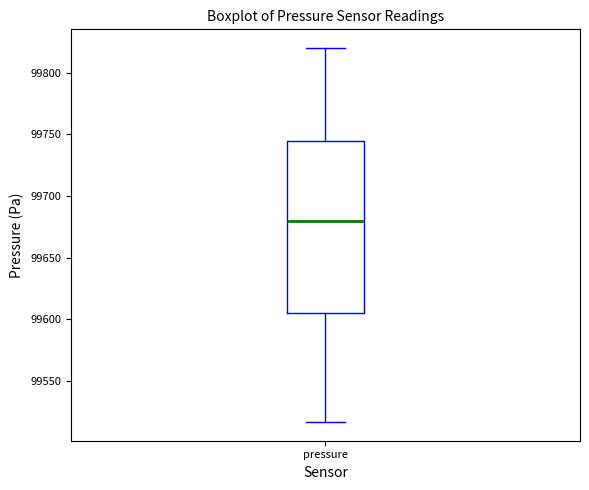

Where does the upper whisker of the box for pressure end on the y-axis? The values are not printed on the chart, so give them approximately, as read against the axis.

99820